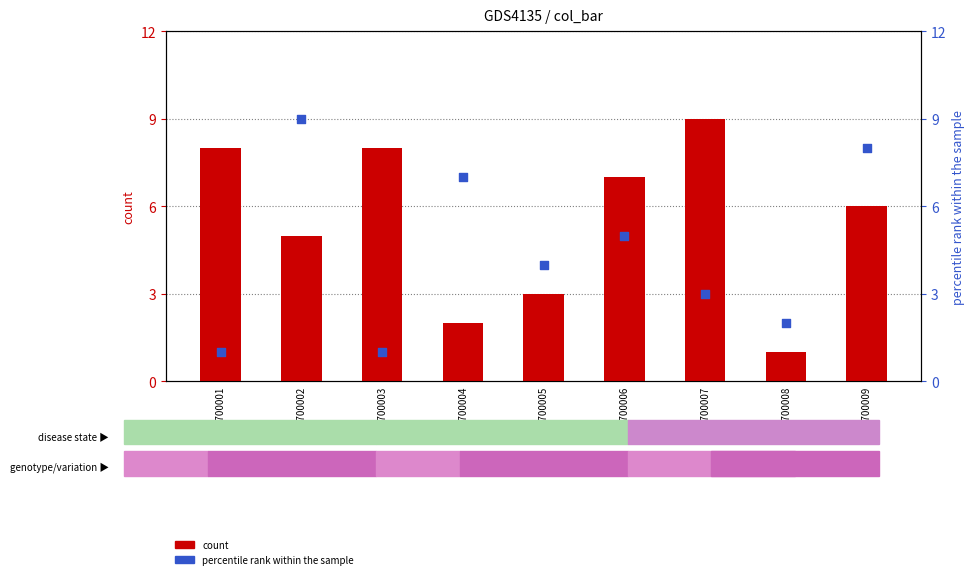

Which series contains the lowest Y value?

count